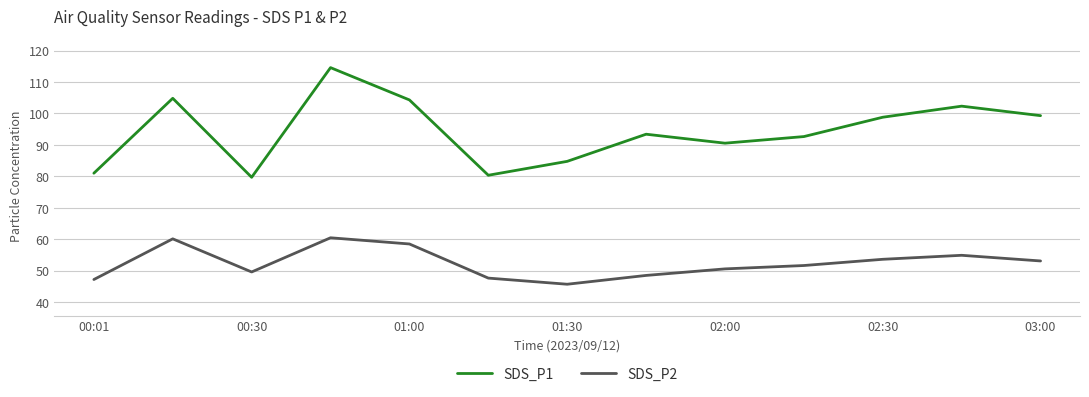

True or false: SDS_P1 and SDS_P2 cross at least once.

False